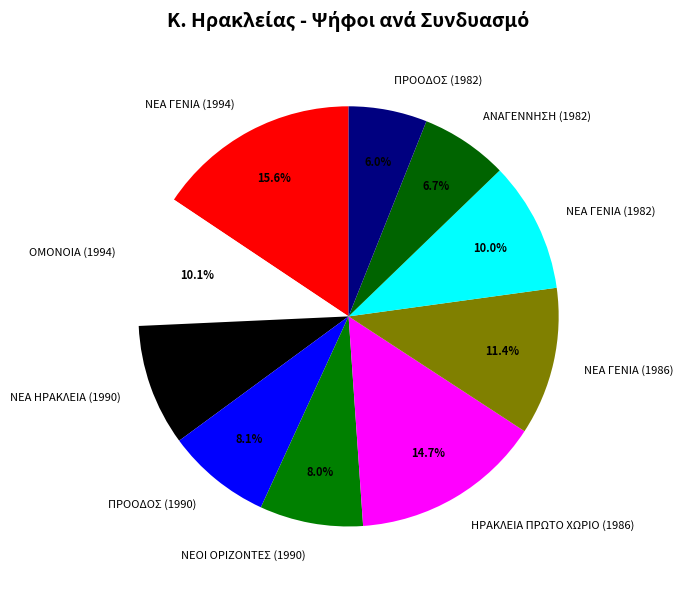

Does ΝΕΟΙ ΟΡΙΖΟΝΤΕΣ (1990) account for over 50% of the chart?

No